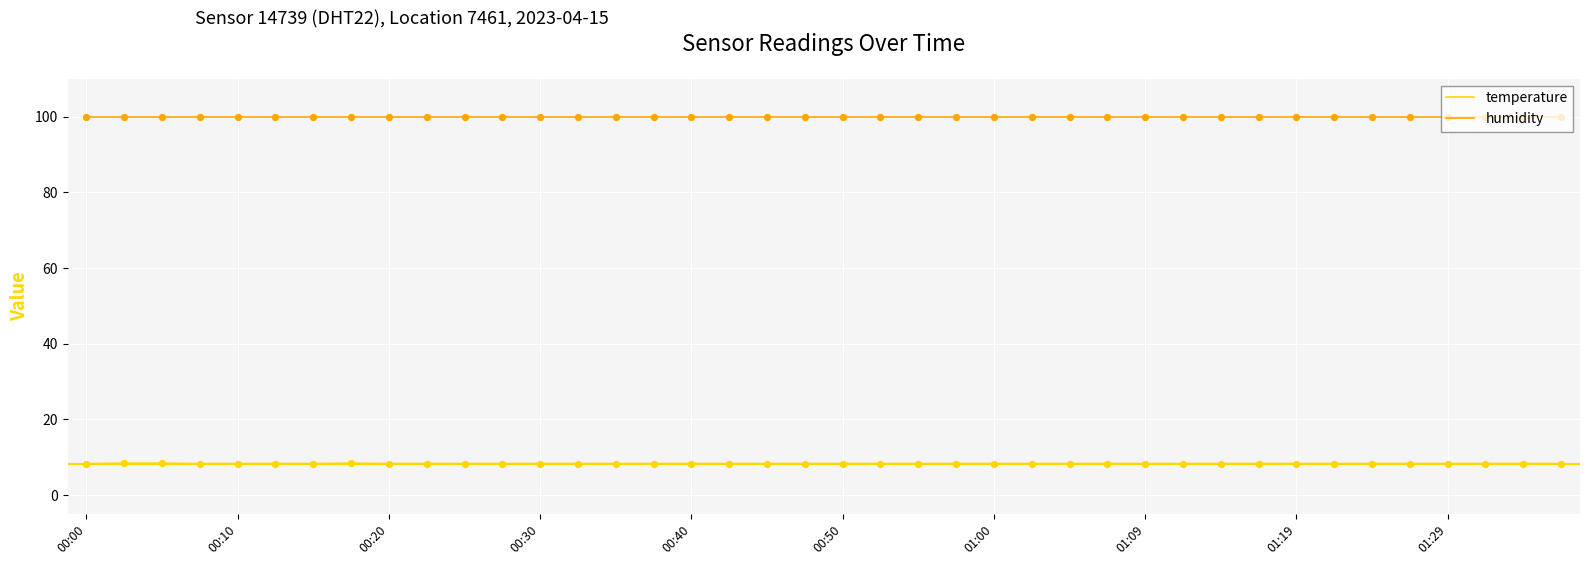

List the series in order of their overall mean, highest first.

humidity, temperature